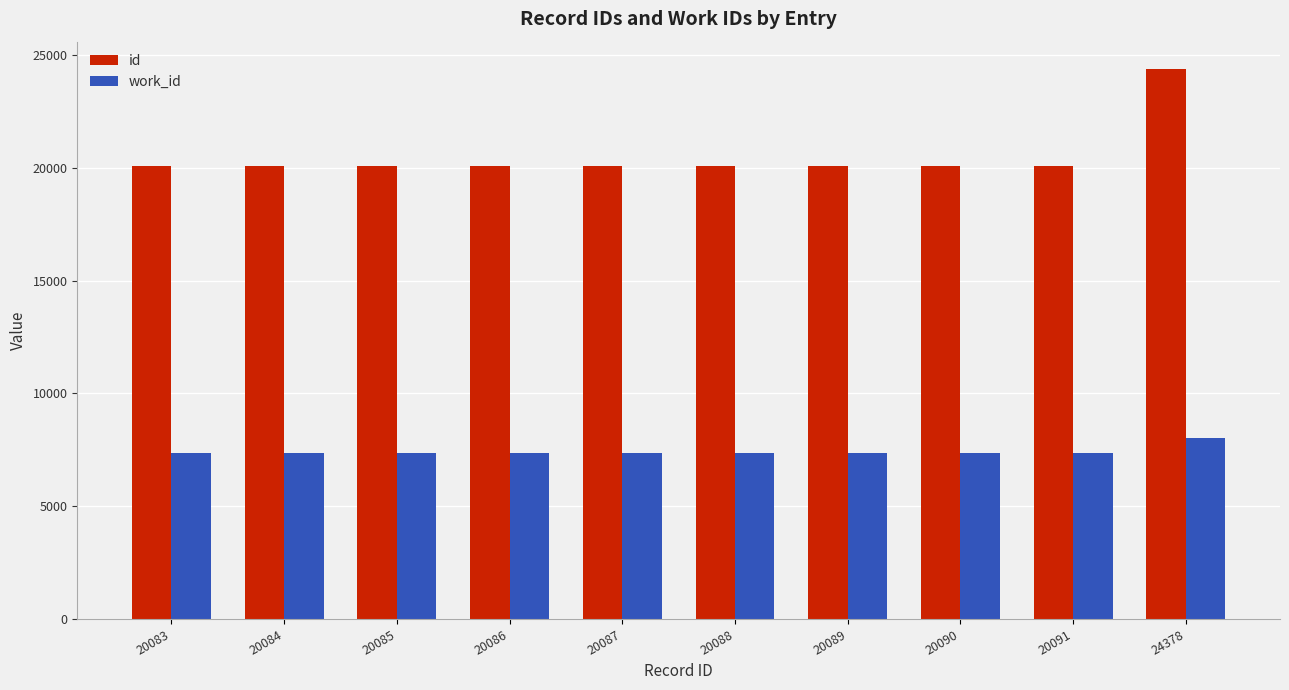

What is the value of the work_id bar at the 3rd from the left?

7370